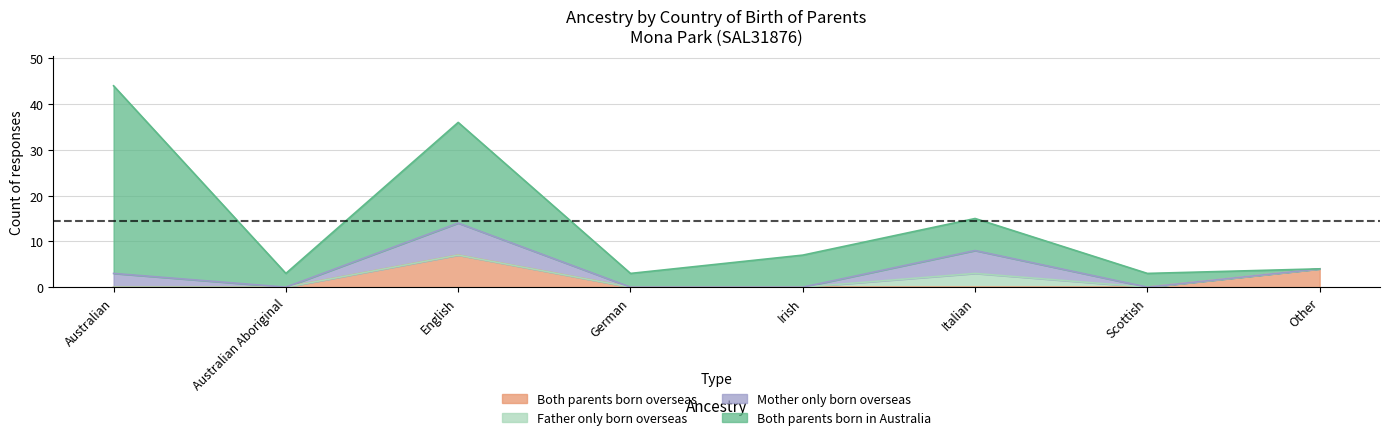

At which category is the sum across all series the highest?

Australian